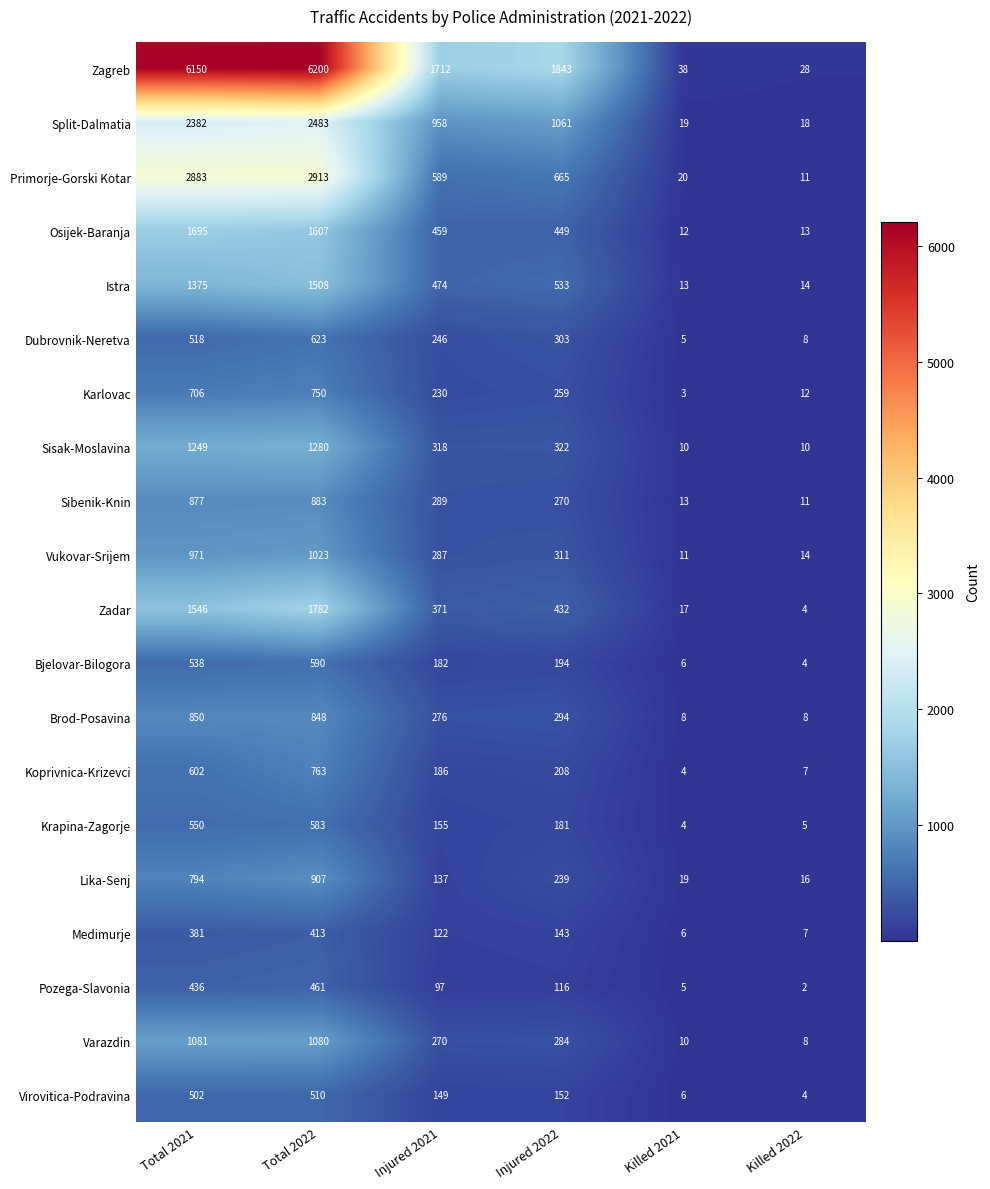

What is the difference between the Sisak-Moslavina values at Injured 2021 and Killed 2022?

308